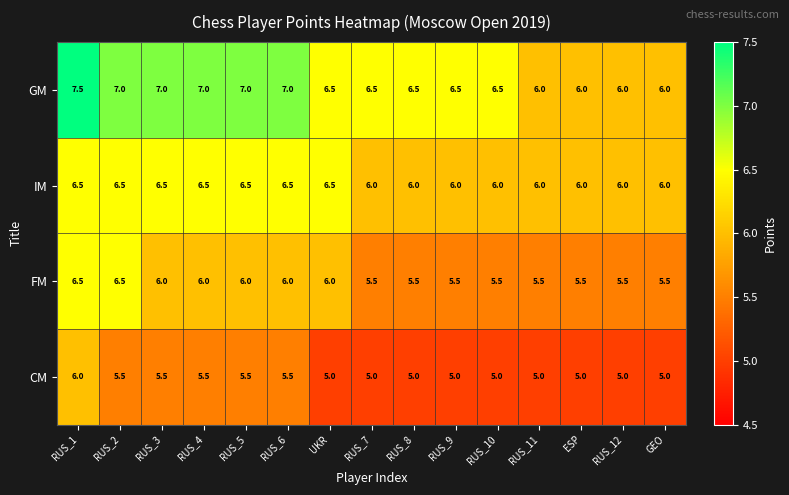

Which label corresponds to the largest value in the chart?

RUS_1